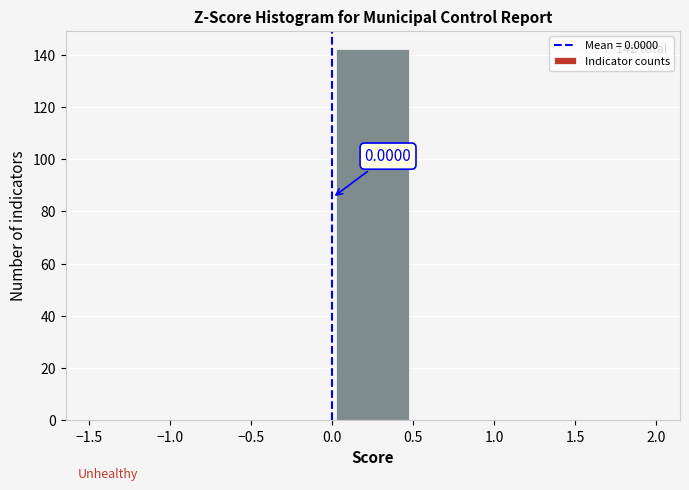

Over which range of the x-axis is the bar tallest?

0.0 to 0.5